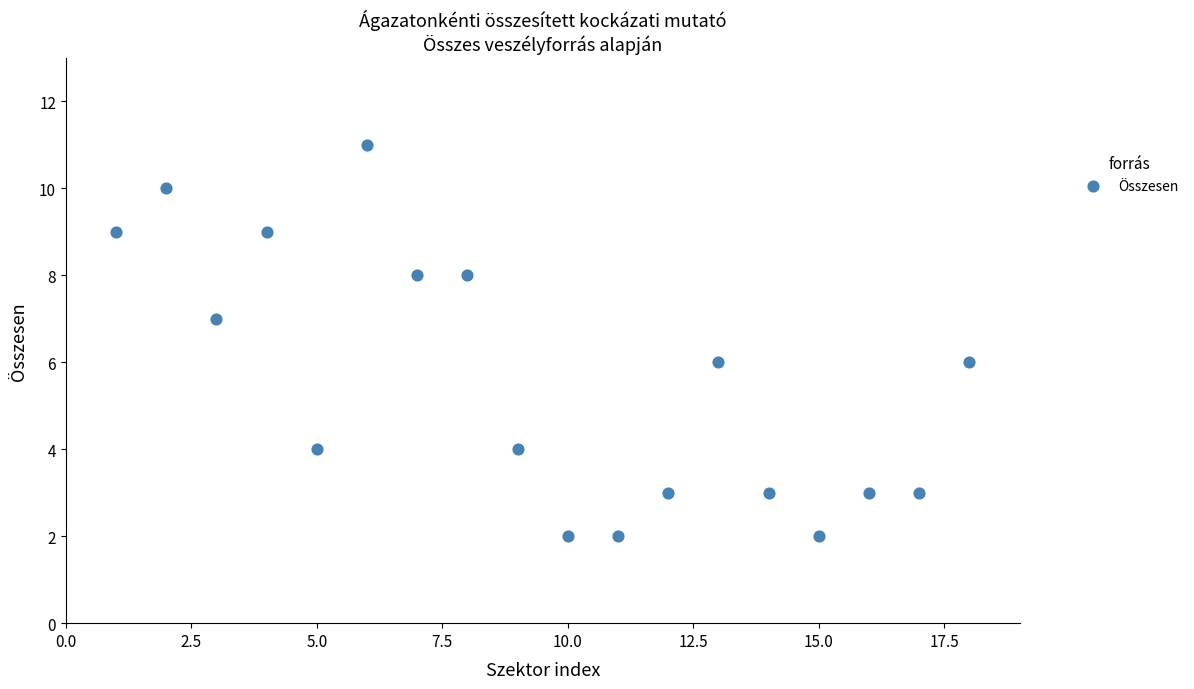

What is the range of X values (max minus min)?

17